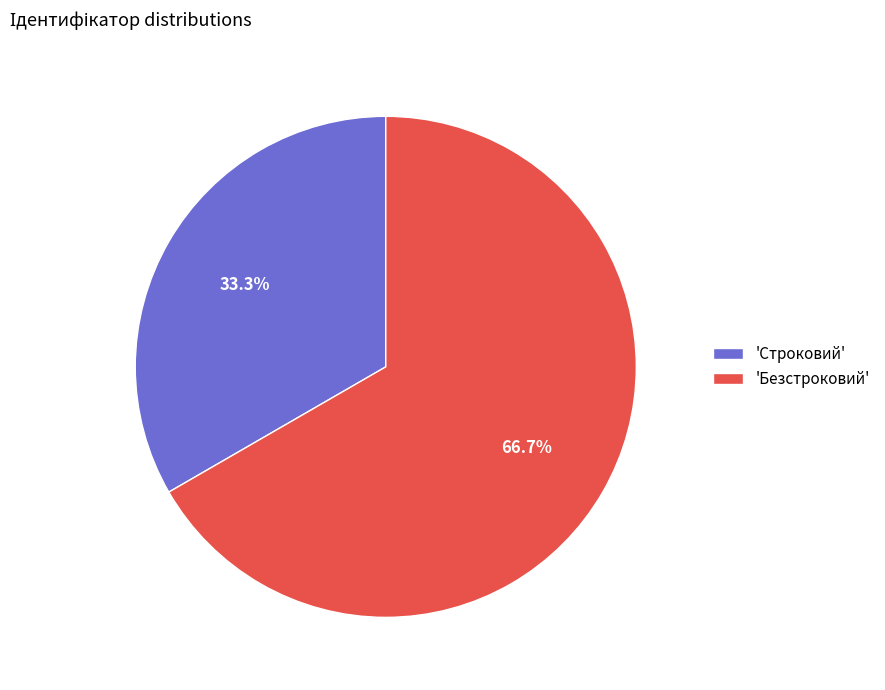

Is 'Безстроковий' the majority of the pie?

Yes